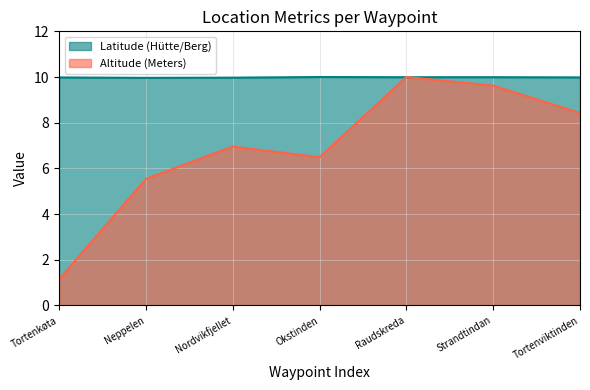

What is the difference between the second highest and second lowest values in the Altitude (Meters) series?

4.1